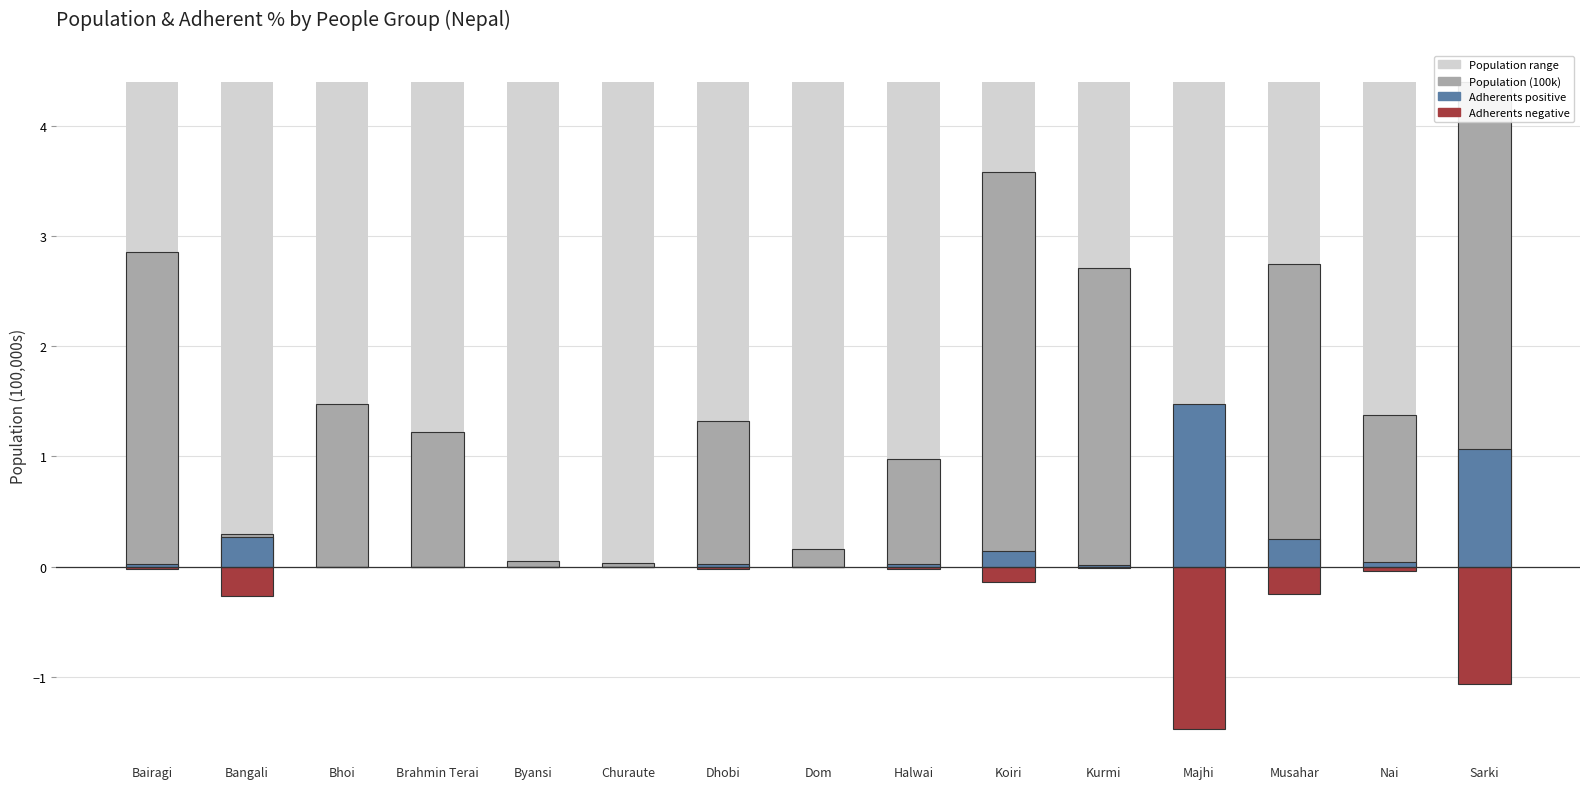

What is the total value across all series at Bairagi?

3.9